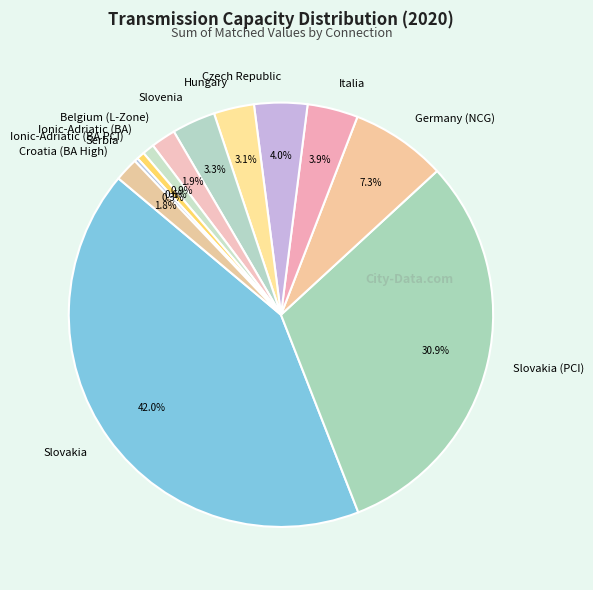

To the nearest percent, what is the difference between the Serbia and Slovakia slice percentages?

42%